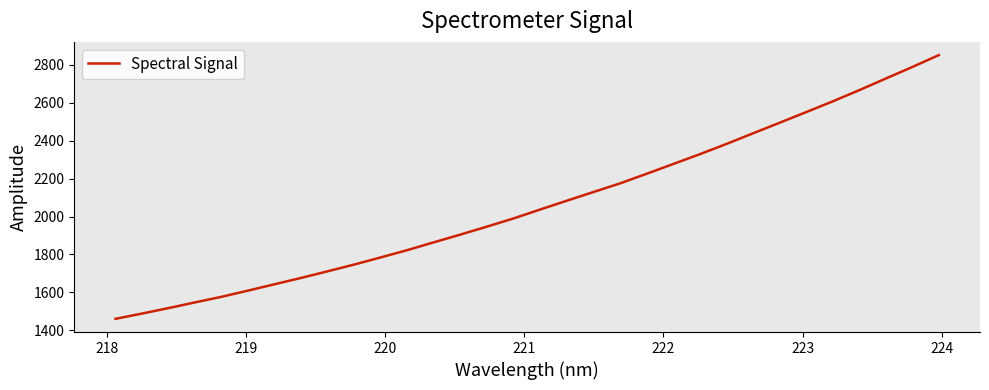

What is the smallest value displayed?

1460.1